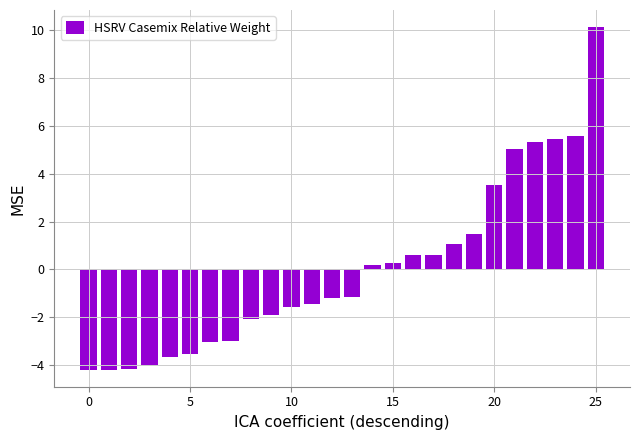

Does the chart contain any negative values?

Yes